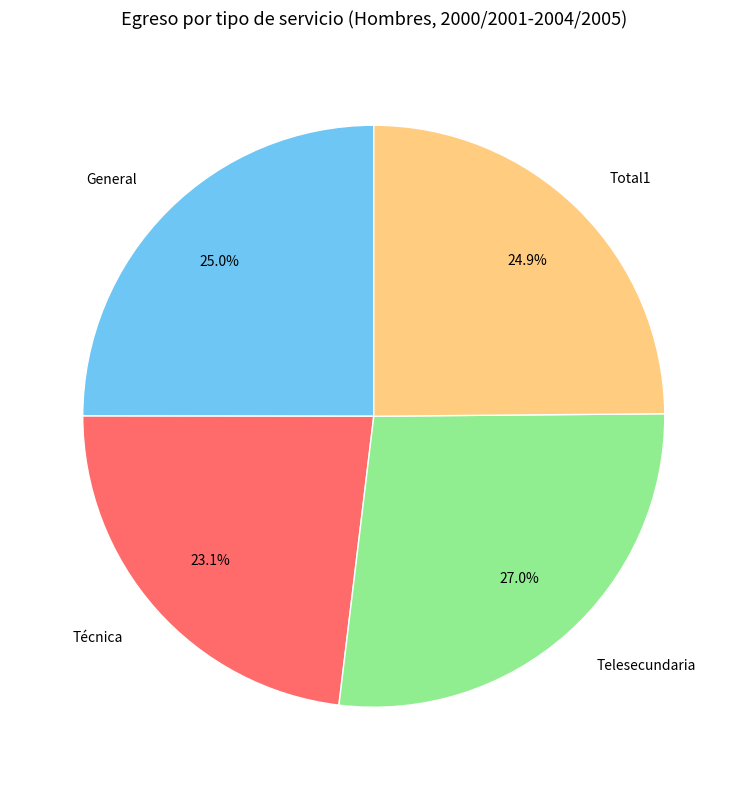

Is it true that Total1 is 25% of the pie?

True